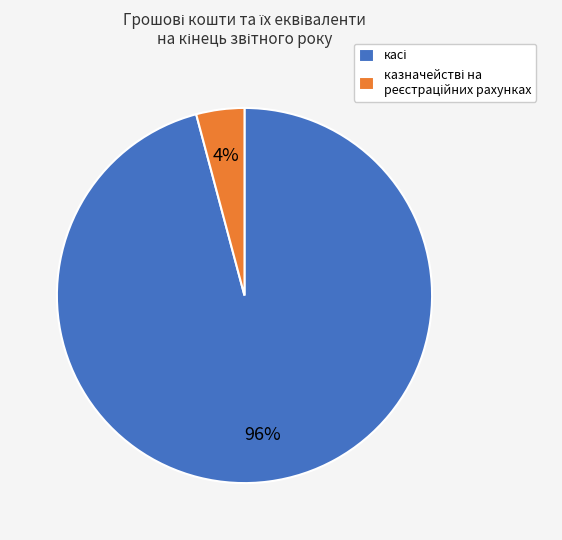

Count the number of slices in the pie.

2